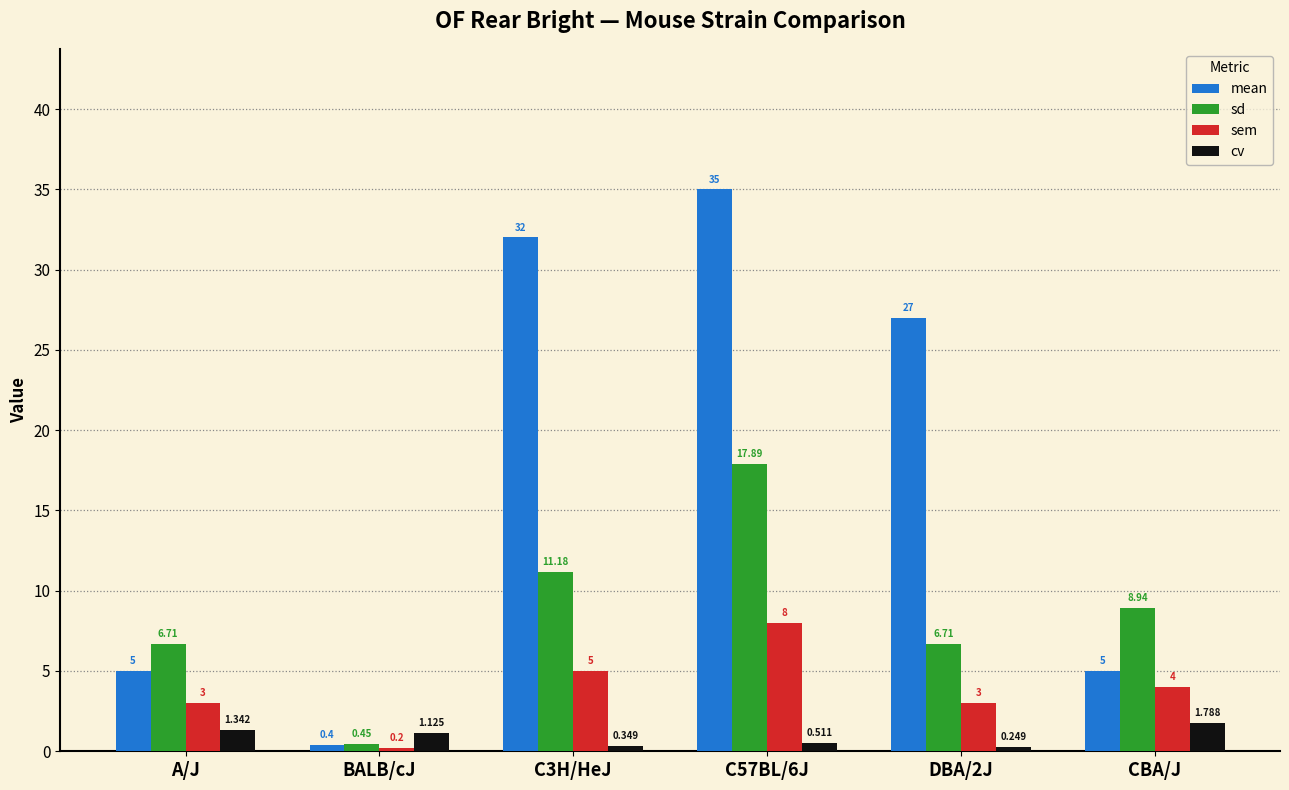

What value does the cv series have at DBA/2J?

0.2